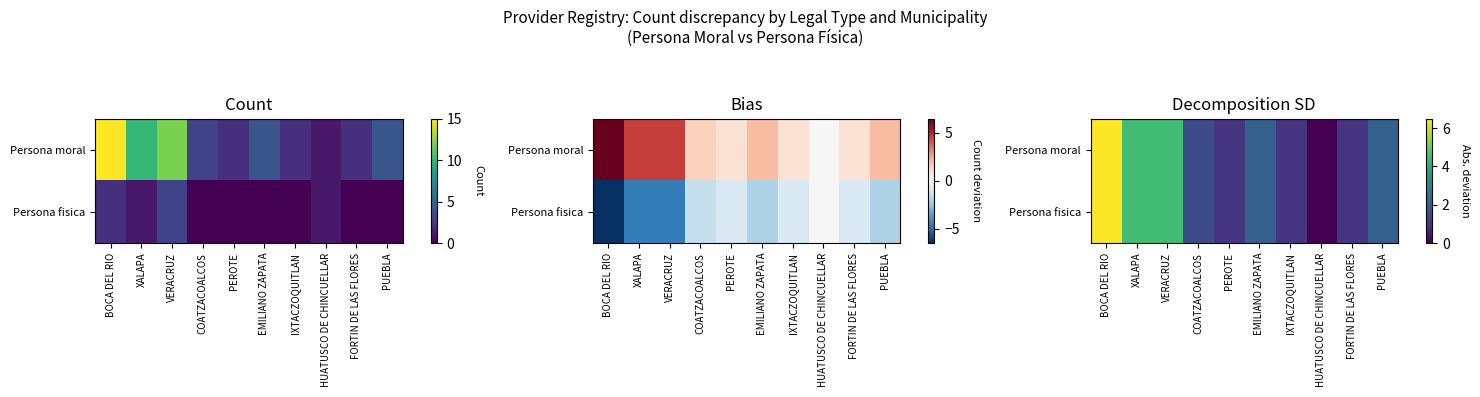

Rank the categories by Persona fisica value from lowest to highest.

HUATUSCO DE CHINCUELLAR, PEROTE, IXTACZOQUITLAN, FORTIN DE LAS FLORES, COATZACOALCOS, EMILIANO ZAPATA, PUEBLA, XALAPA, VERACRUZ, BOCA DEL RIO